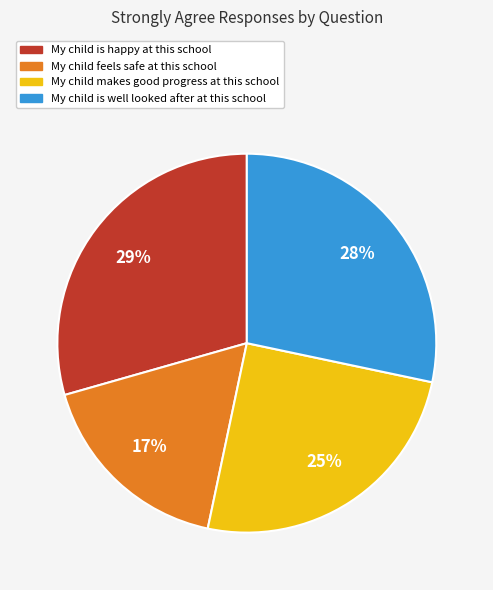

How many segments does this pie chart have?

4